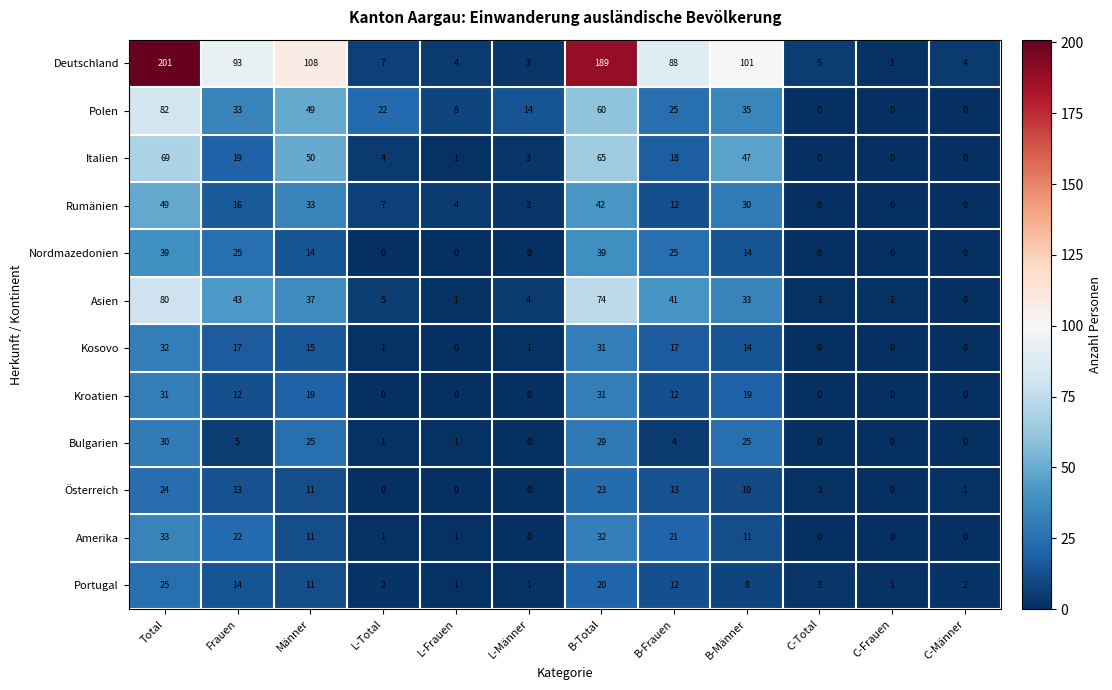

Read the Nordmazedonien value at B-Männer.

14